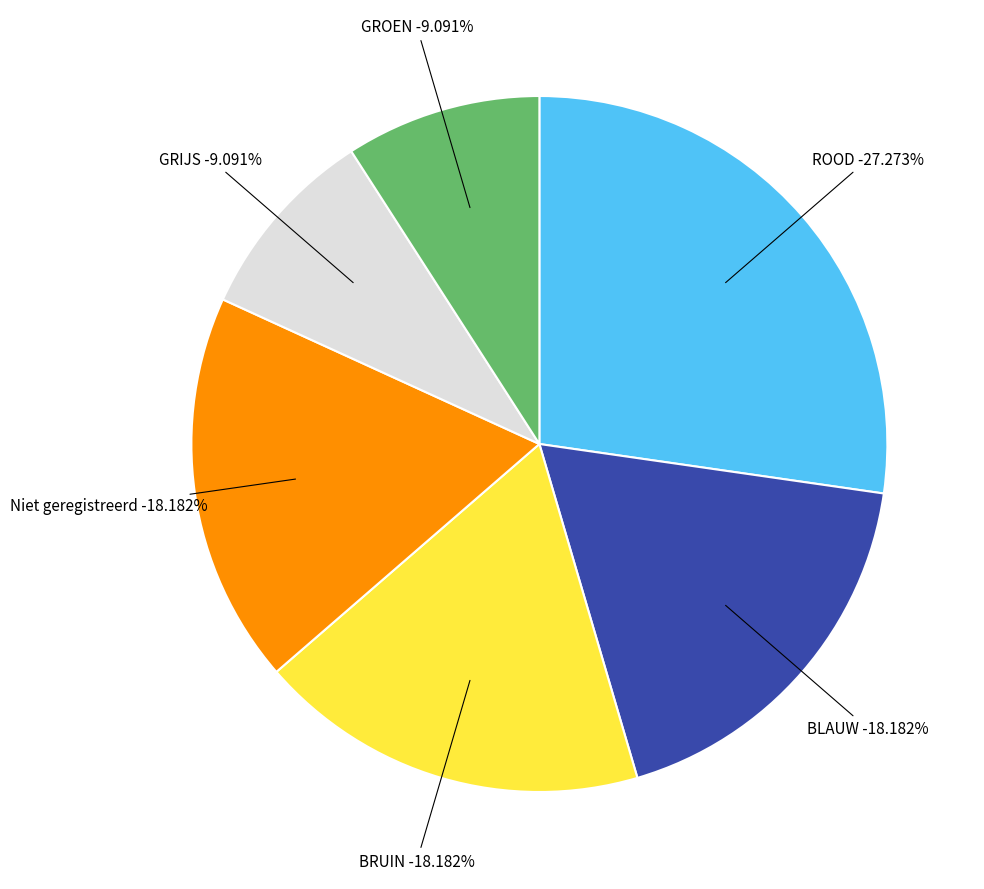

How many segments does this pie chart have?

6